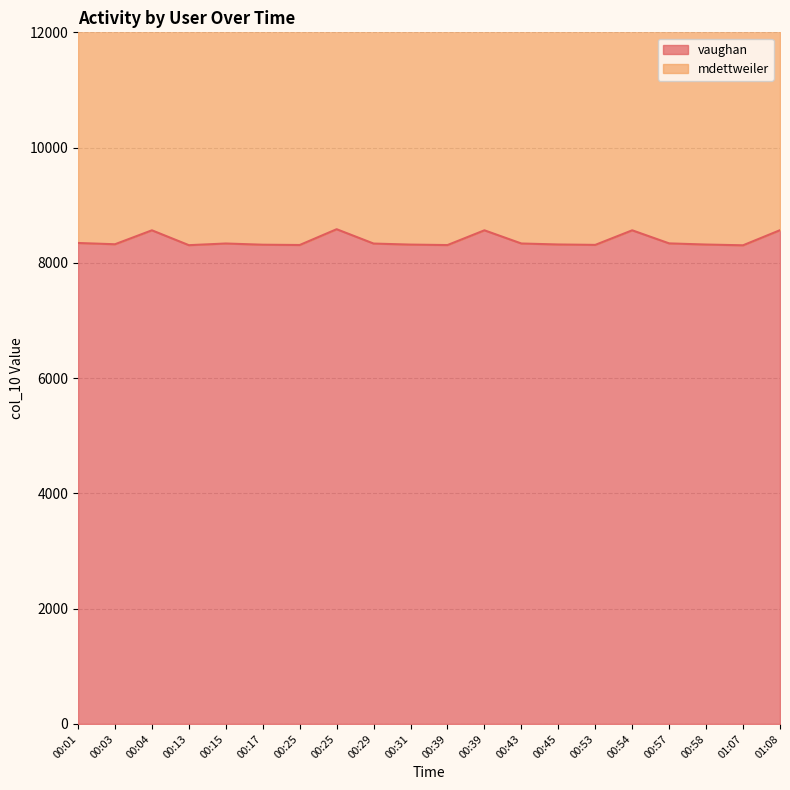

What is the smallest value displayed?

8305